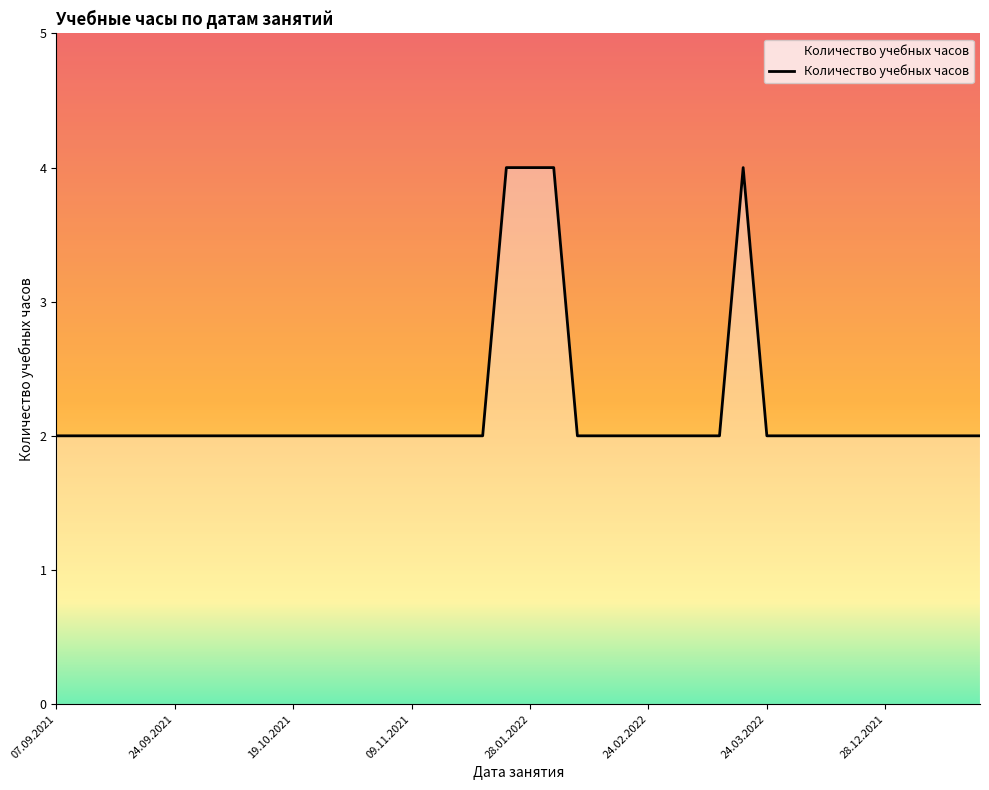

Is this an area chart (filled region under the line)?

Yes